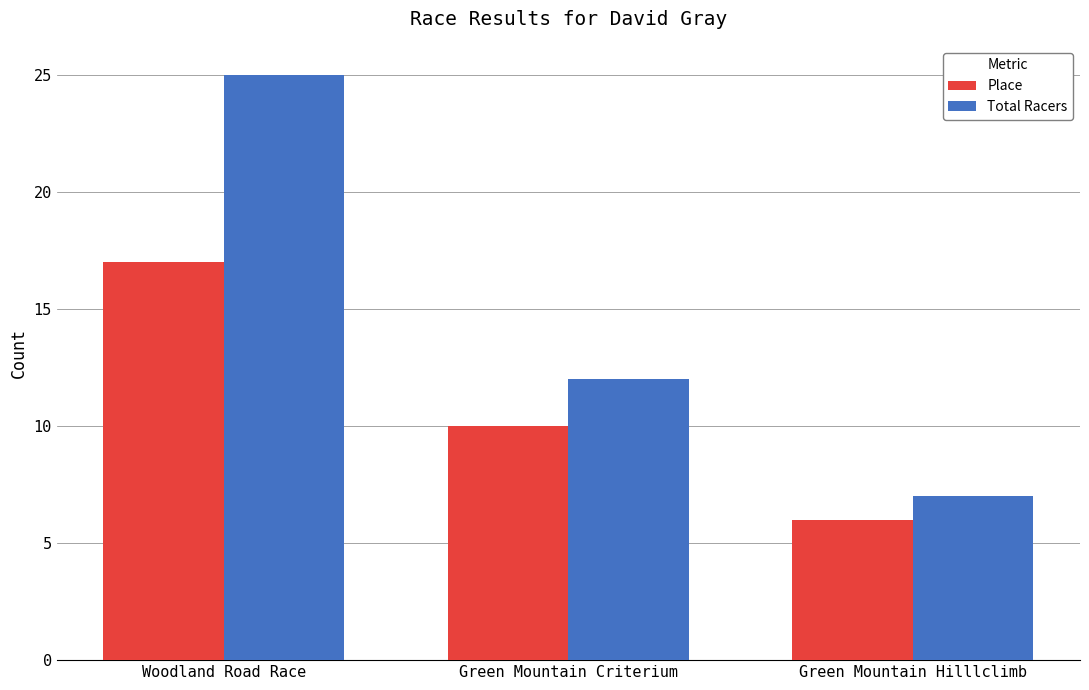

Reading left to right, transcribe all the data shown in this chart.

Place: 17	10	6
Total Racers: 25	12	7